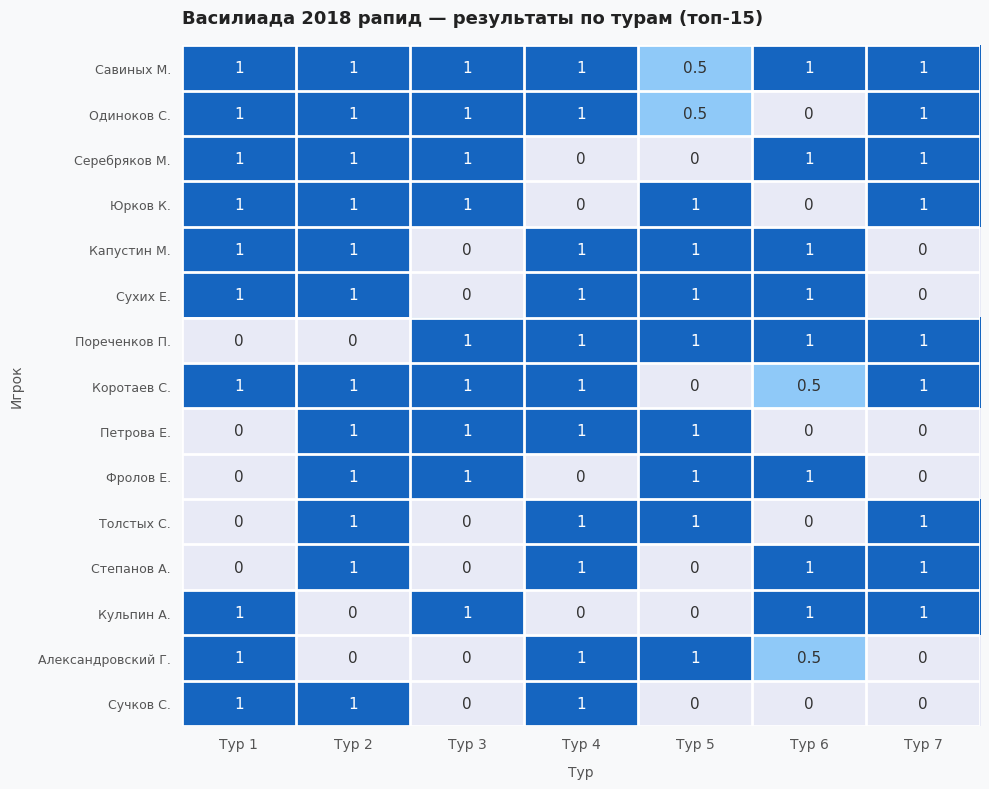

Where is Одиноков С. nearest to the value 0?

Тур 6